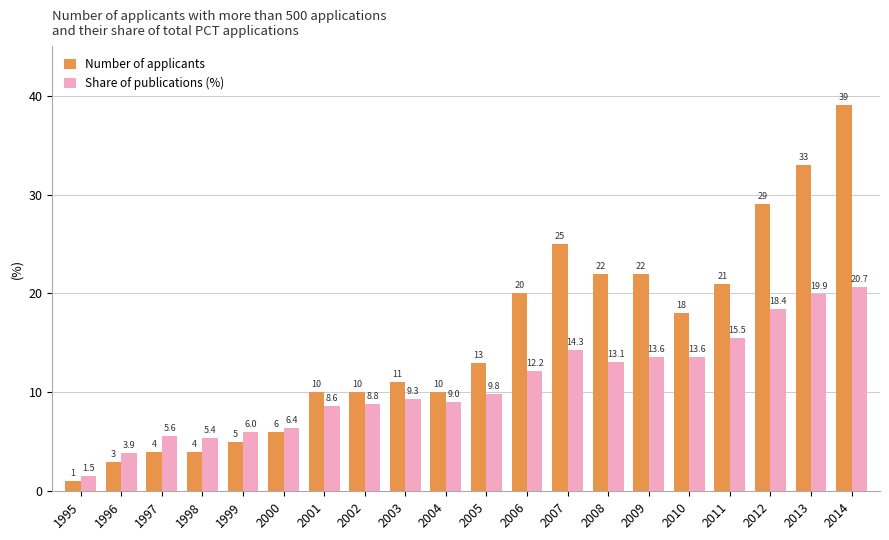

How many values in the Share of publications (%) series are below 9?

8